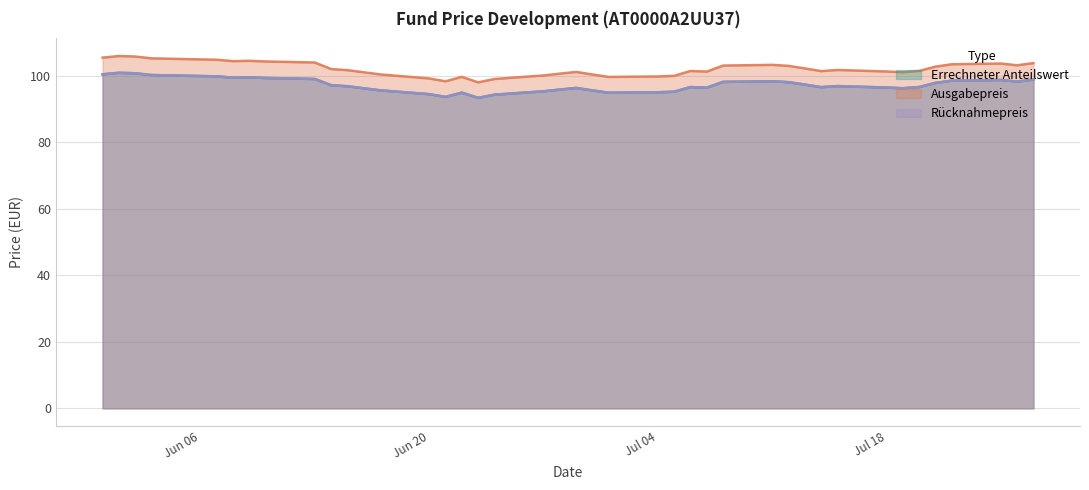

How many interior local peaks does the Errechneter Anteilswert series have?

8